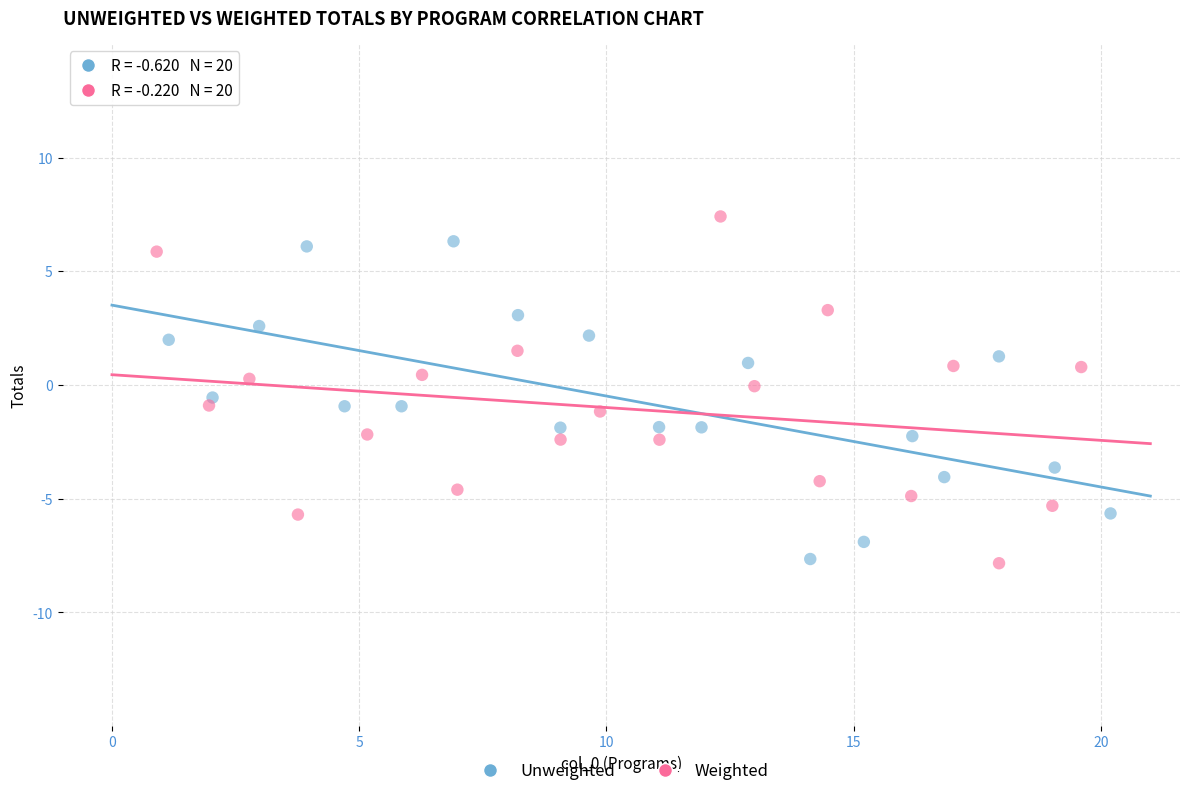

Which series reaches the maximum Y coordinate?

Weighted